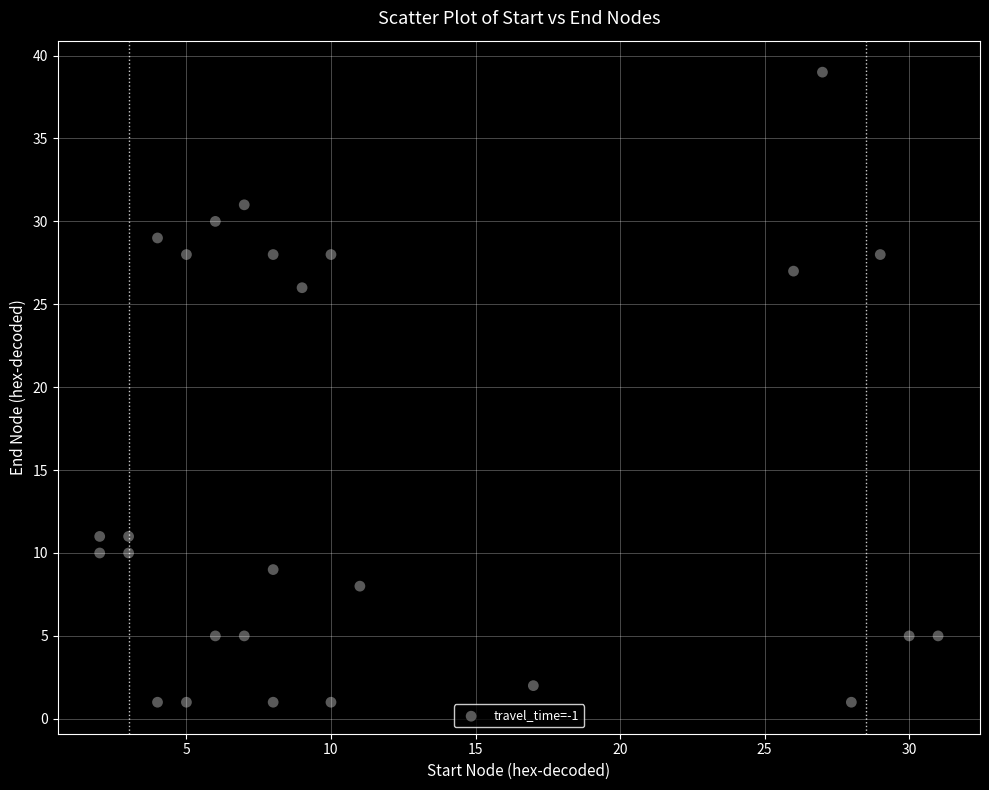

What Y value in the scatter plot is closest to 20?

26